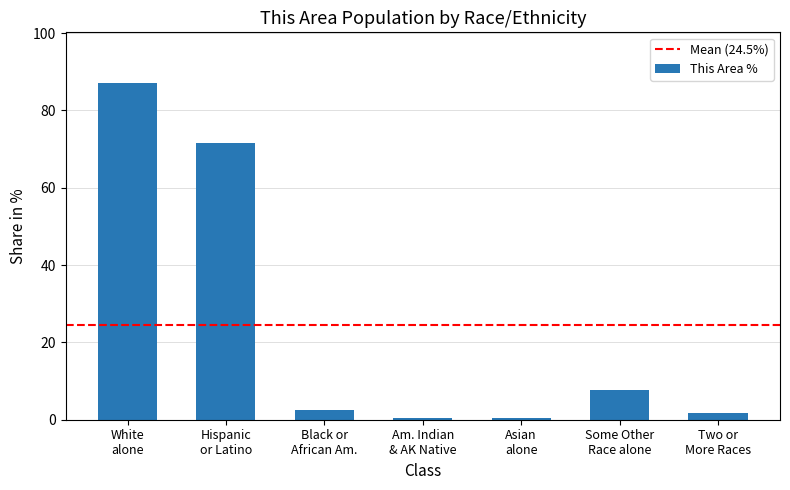

Which category has the highest value across all series?

White
alone